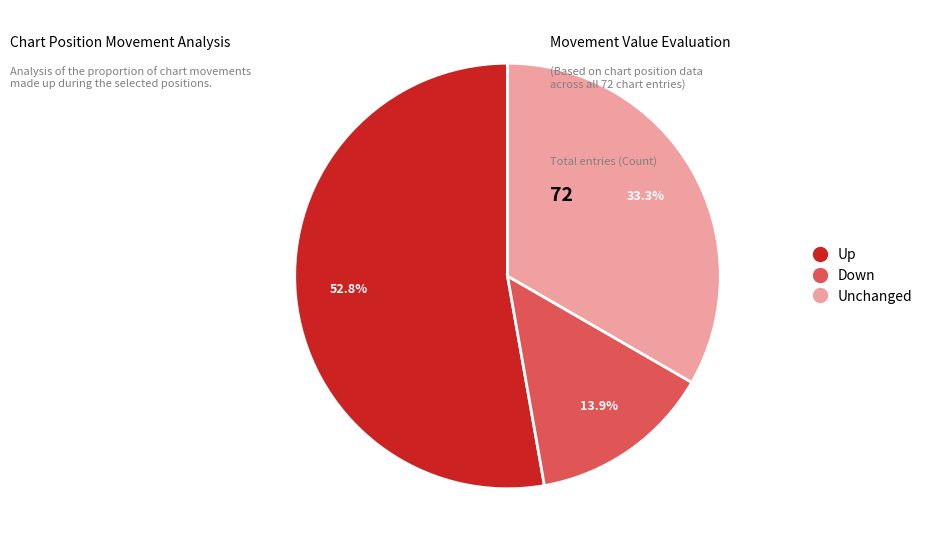

Is there a majority slice in this chart?

Yes